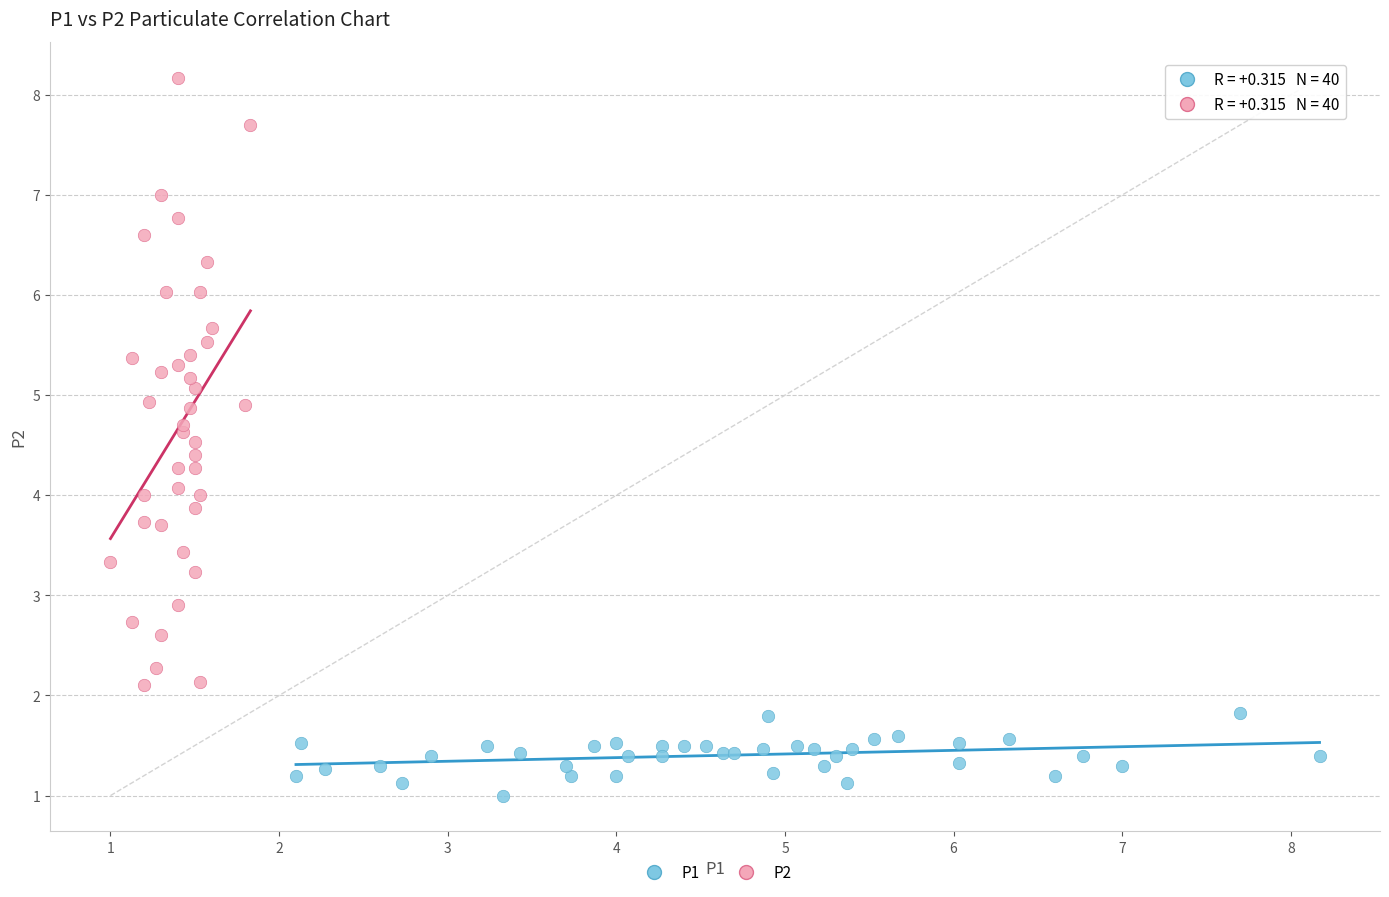

Which series reaches the maximum Y coordinate?

P2